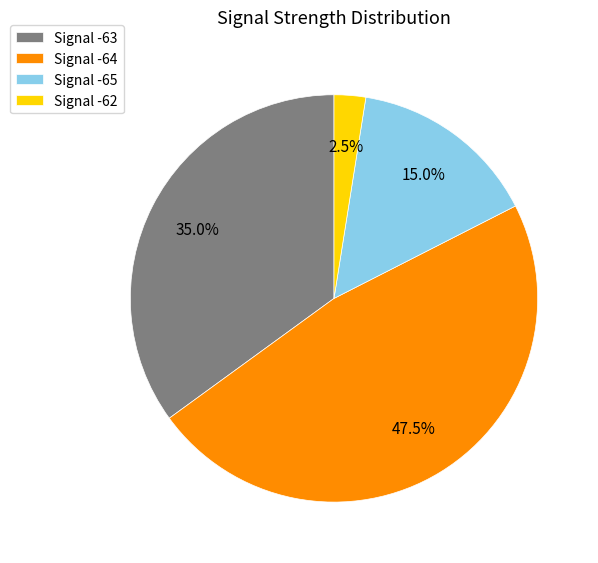

Rank the categories by value from highest to lowest.

Signal -64, Signal -63, Signal -65, Signal -62